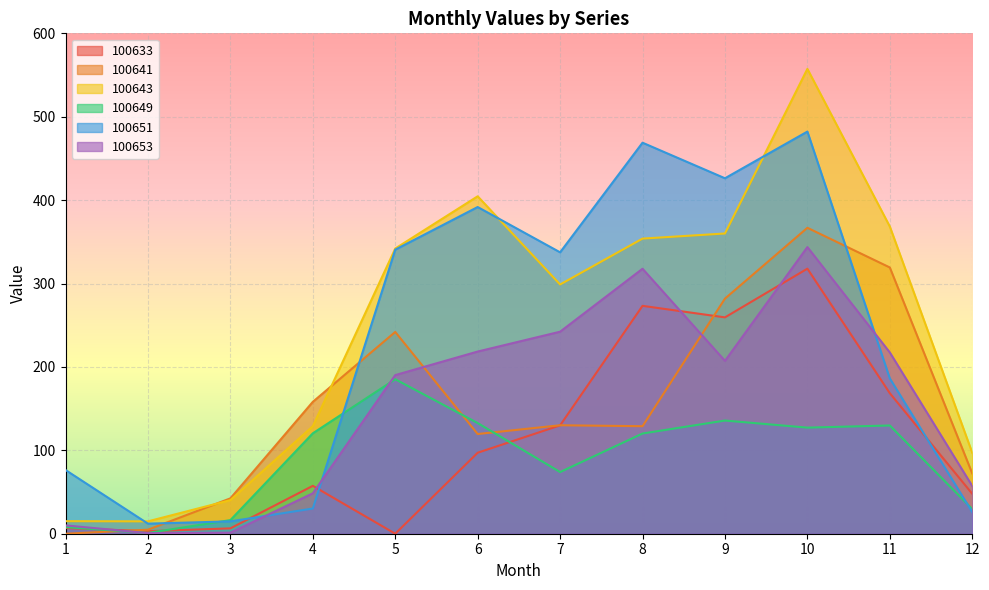

How many intersections are there between 100641 and 100653?

3